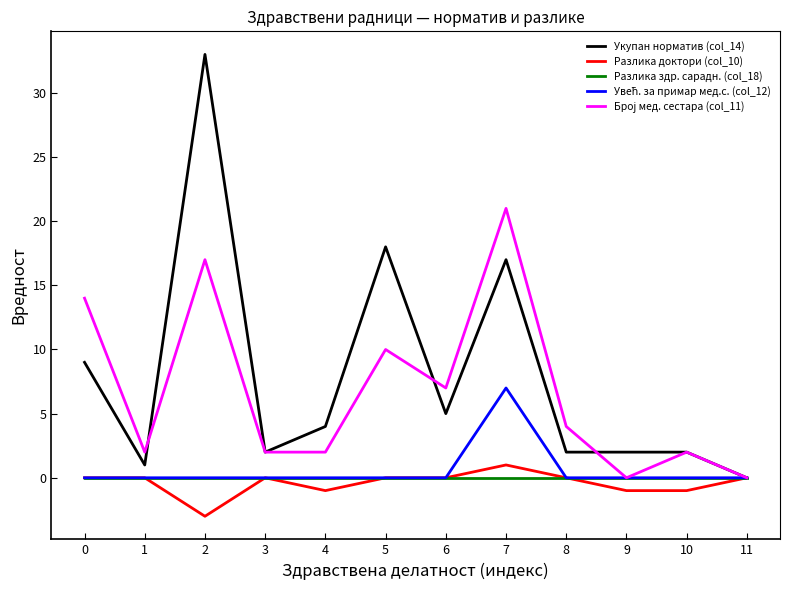

What is the smallest value displayed?

-3